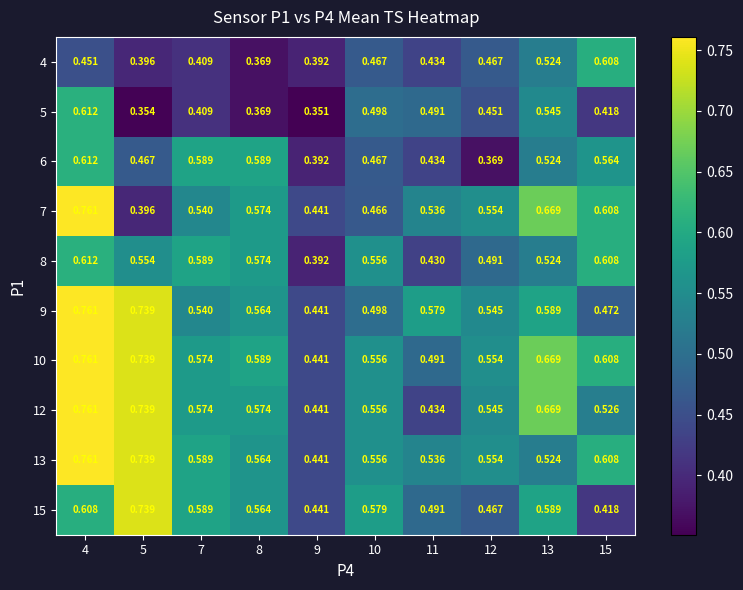

Reading right to left, transcribe all the data shown in this chart.

4: 15=0.6	13=0.5	12=0.5	11=0.4	10=0.5	9=0.4	8=0.4	7=0.4	5=0.4	4=0.5
5: 15=0.4	13=0.5	12=0.5	11=0.5	10=0.5	9=0.4	8=0.4	7=0.4	5=0.4	4=0.6
6: 15=0.6	13=0.5	12=0.4	11=0.4	10=0.5	9=0.4	8=0.6	7=0.6	5=0.5	4=0.6
7: 15=0.6	13=0.7	12=0.6	11=0.5	10=0.5	9=0.4	8=0.6	7=0.5	5=0.4	4=0.8
8: 15=0.6	13=0.5	12=0.5	11=0.4	10=0.6	9=0.4	8=0.6	7=0.6	5=0.6	4=0.6
9: 15=0.5	13=0.6	12=0.5	11=0.6	10=0.5	9=0.4	8=0.6	7=0.5	5=0.7	4=0.8
10: 15=0.6	13=0.7	12=0.6	11=0.5	10=0.6	9=0.4	8=0.6	7=0.6	5=0.7	4=0.8
12: 15=0.5	13=0.7	12=0.5	11=0.4	10=0.6	9=0.4	8=0.6	7=0.6	5=0.7	4=0.8
13: 15=0.6	13=0.5	12=0.6	11=0.5	10=0.6	9=0.4	8=0.6	7=0.6	5=0.7	4=0.8
15: 15=0.4	13=0.6	12=0.5	11=0.5	10=0.6	9=0.4	8=0.6	7=0.6	5=0.7	4=0.6